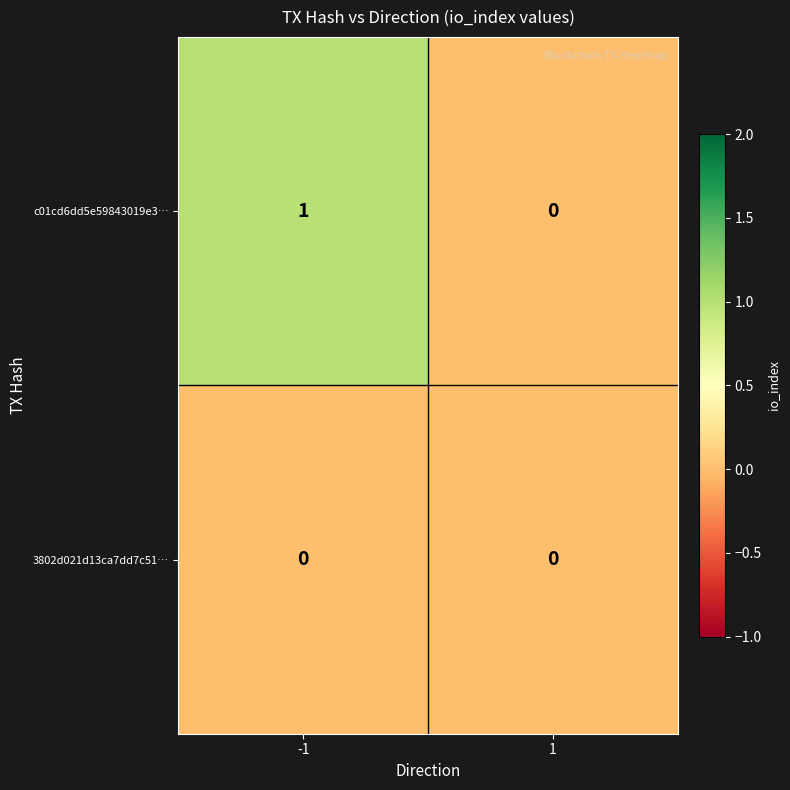

At which category is the sum across all series the highest?

-1